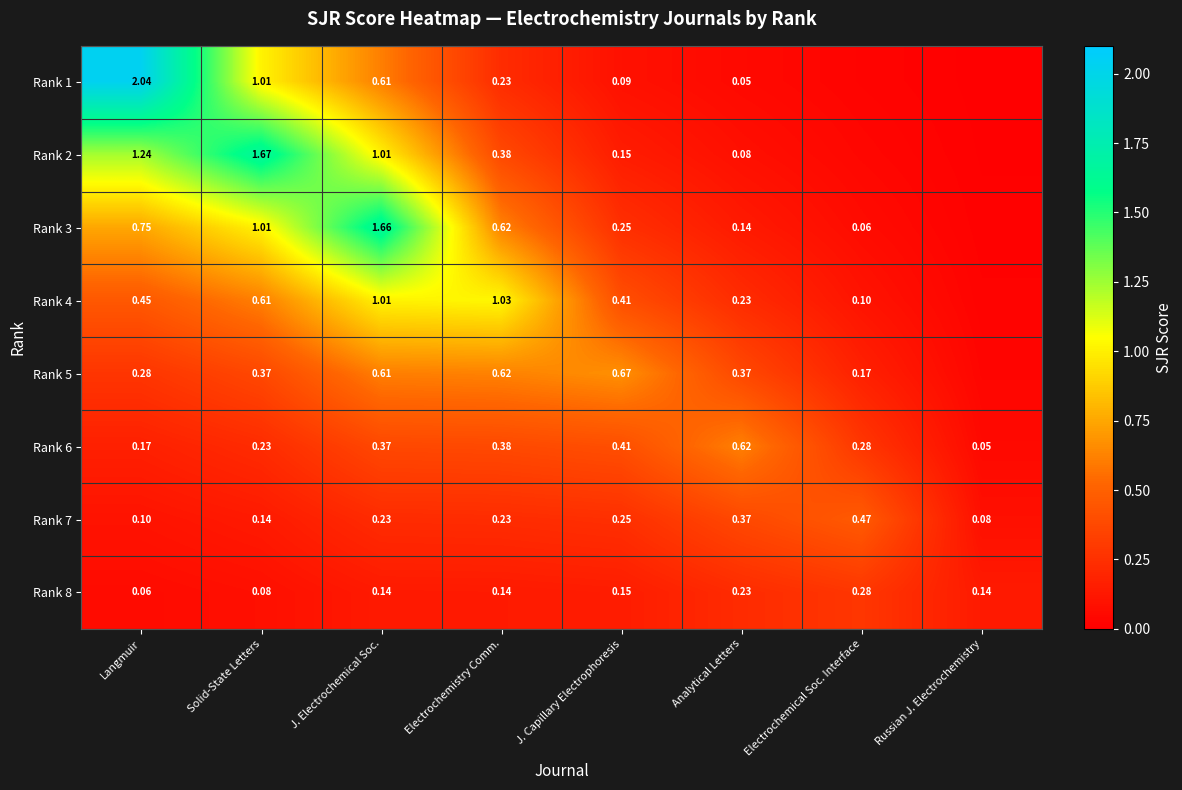

Is it true that Rank 1 equals 0.1 at Analytical Letters?

True